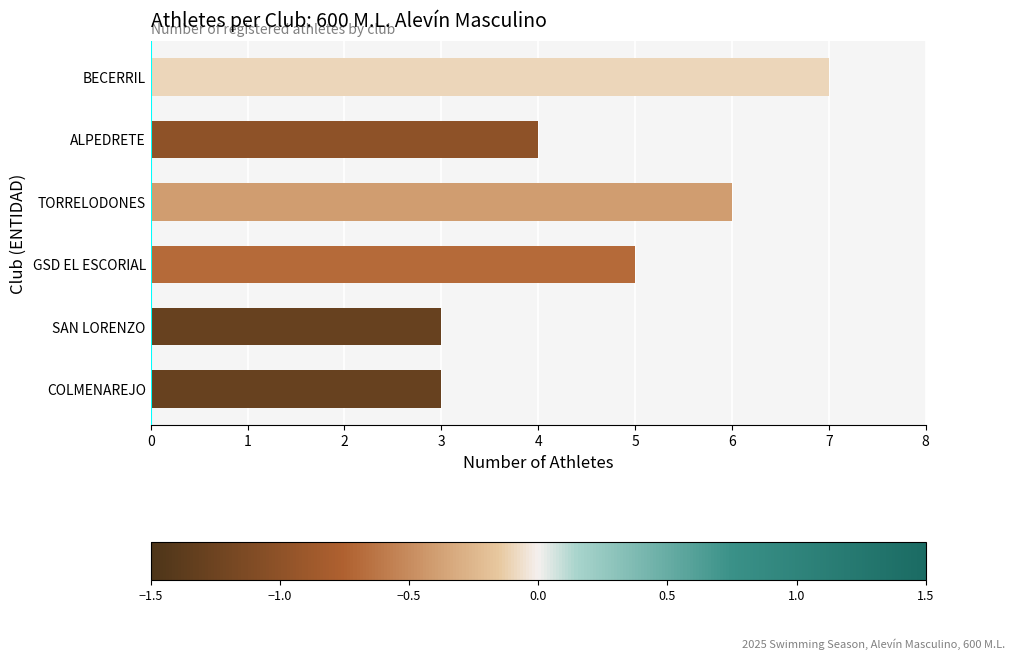

The value at ALPEDRETE is 1. True or false?

False